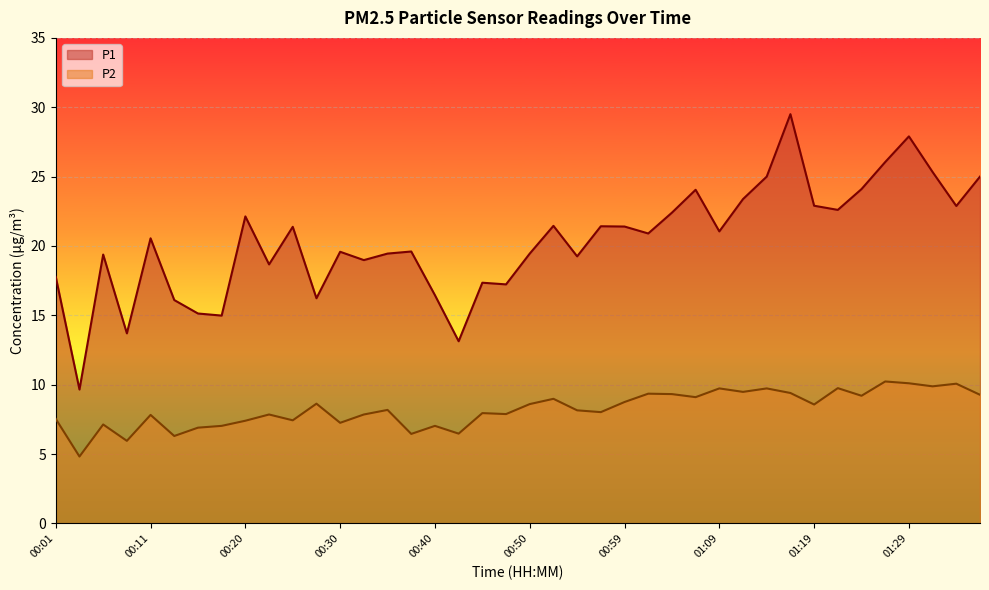

What is the spread (max minus min) of values at 00:25?

13.9